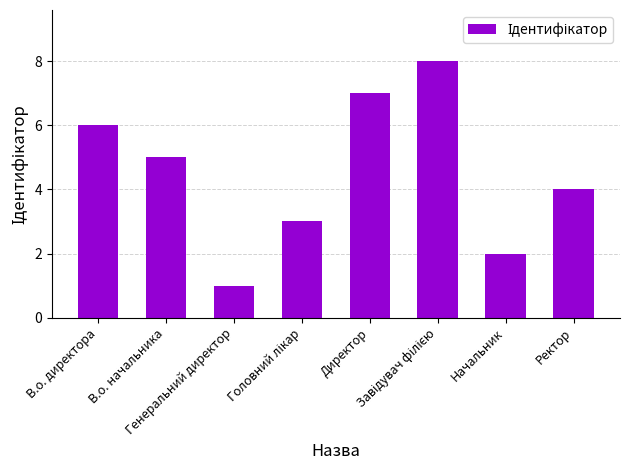

What is the sum of all values?

36